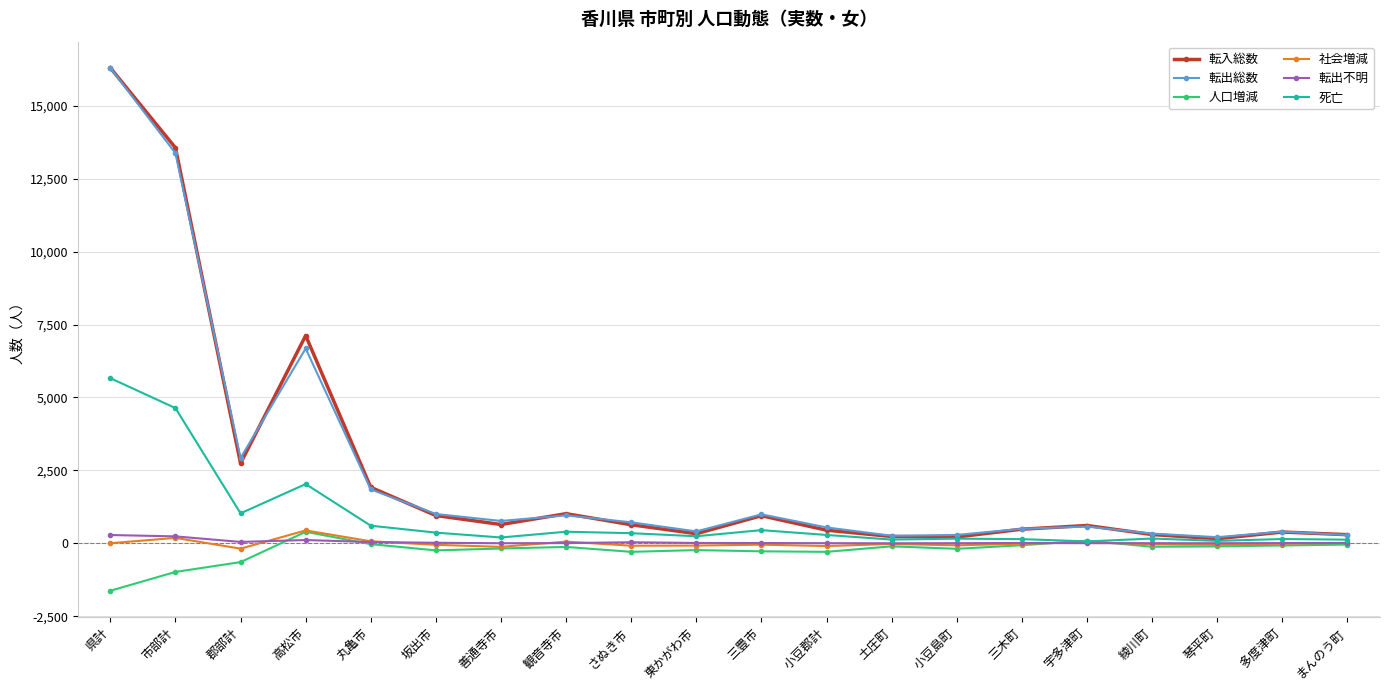

What are all the series names shown in the legend?

転入総数, 転出総数, 人口増減, 社会増減, 転出不明, 死亡